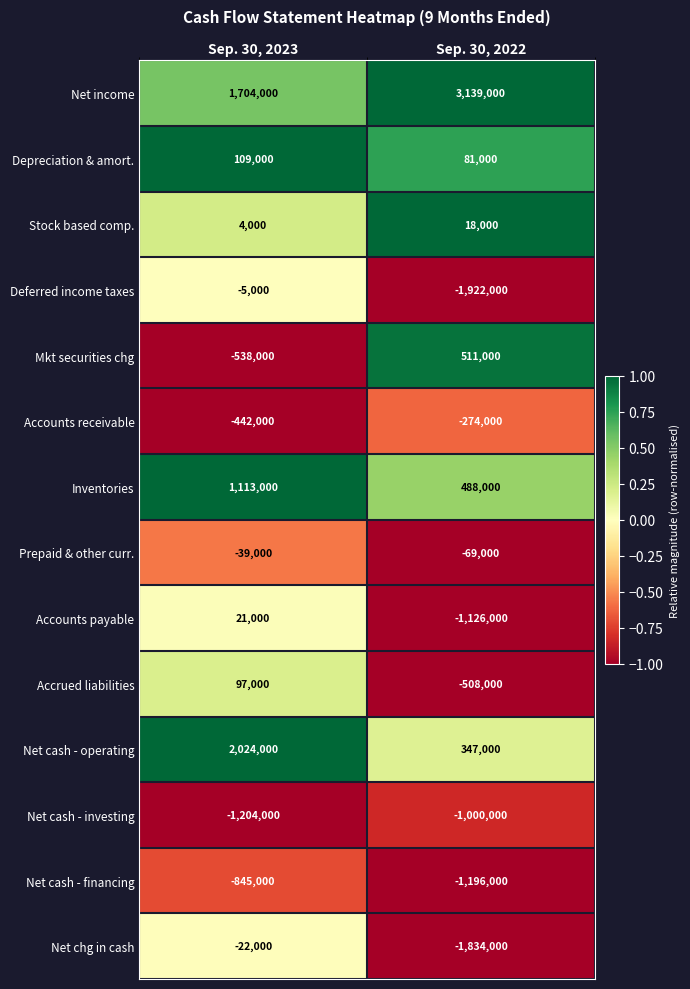

What is the average value of the Accrued liabilities series?

-205500